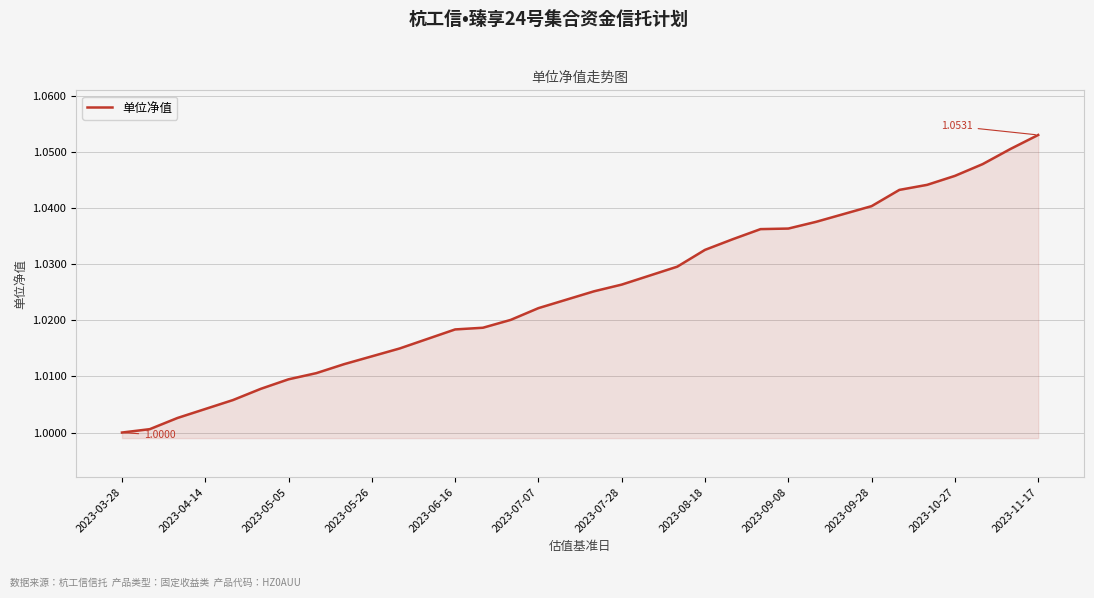

Which label corresponds to the smallest value in the chart?

2023-03-28